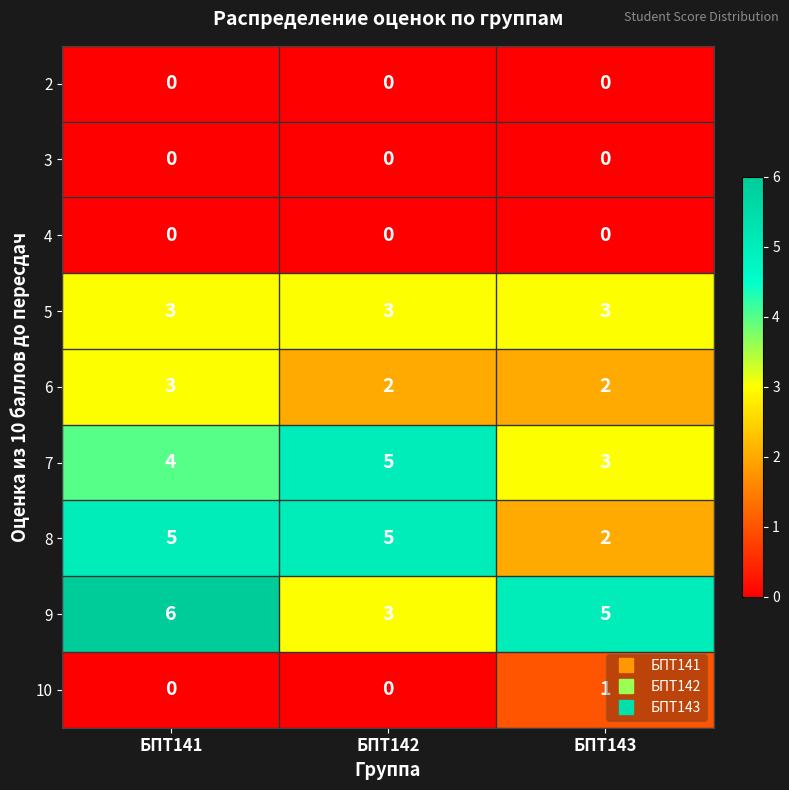

List the labels in order of 7 value, smallest first.

БПТ143, БПТ141, БПТ142